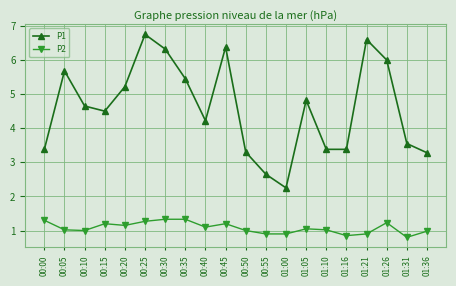

True or false: P2 has more than 1 points higher than both neighbors.

True